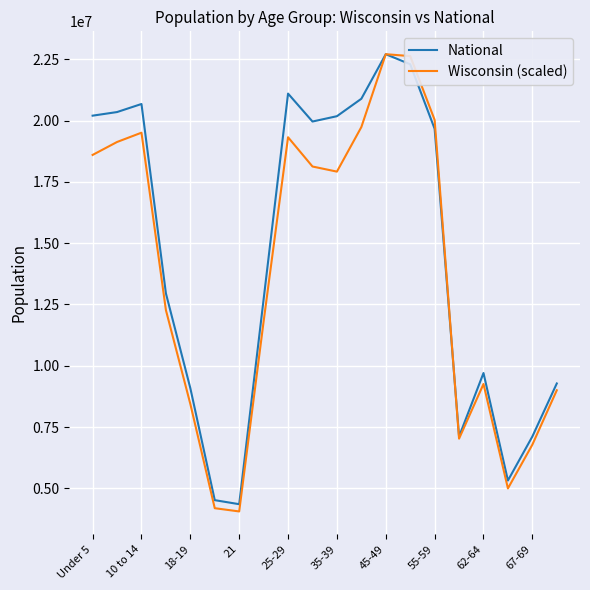

What is the lowest value of the Wisconsin (scaled) series?

4058650.8